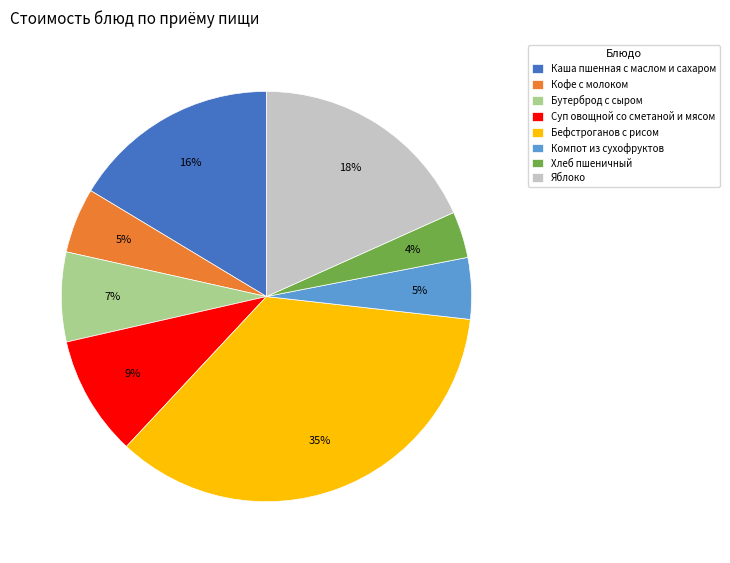

Do Хлеб пшеничный and Яблоко together represent more than half of the pie?

No